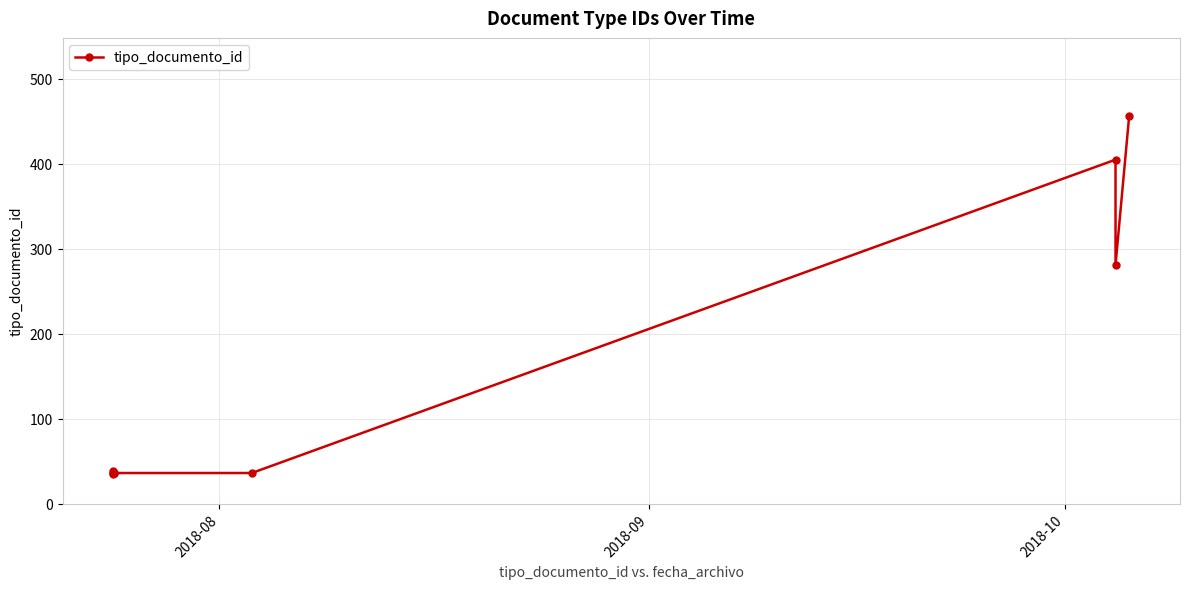

How many points are lower than both their immediate neighbors (excluding endpoints)?

1